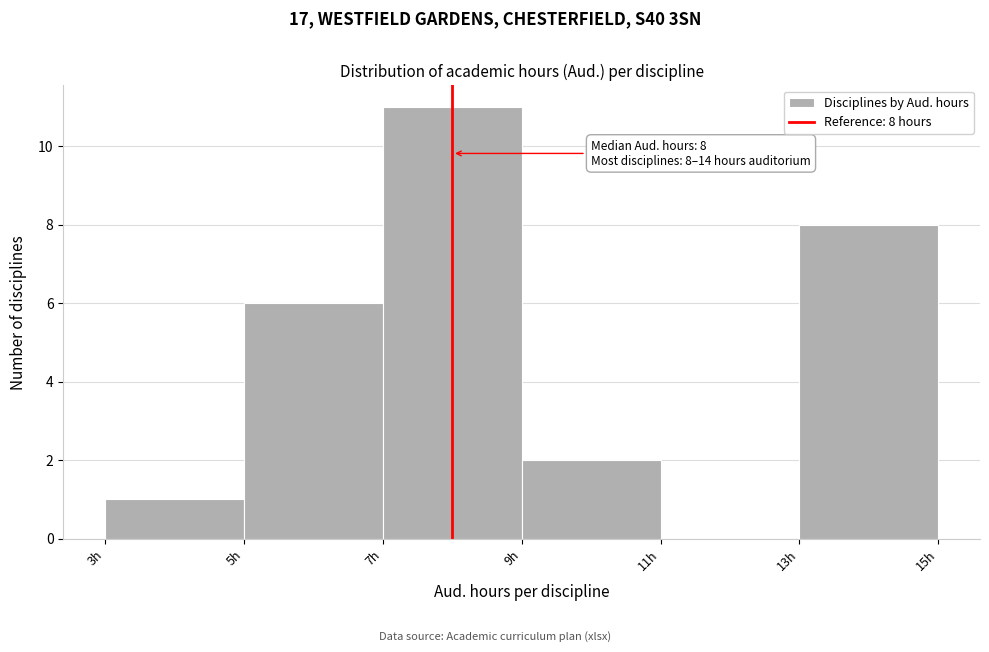

Which range on the x-axis has the tallest bar?

7 to 9